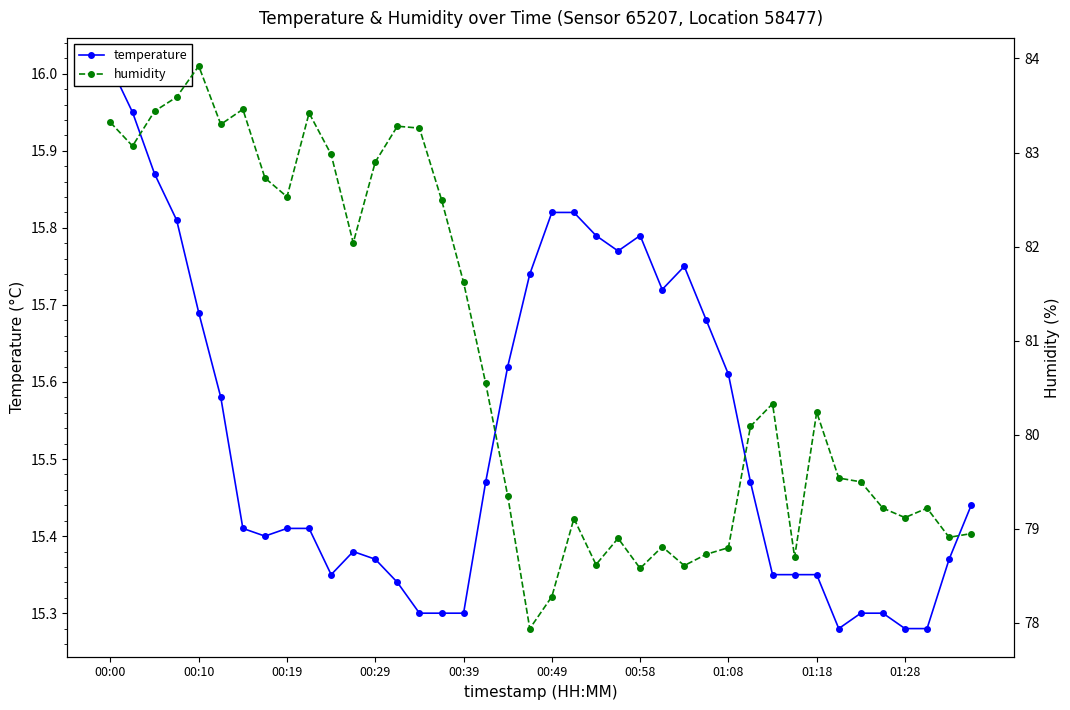

At 00:10, list the series in order from smallest to largest.

temperature, humidity